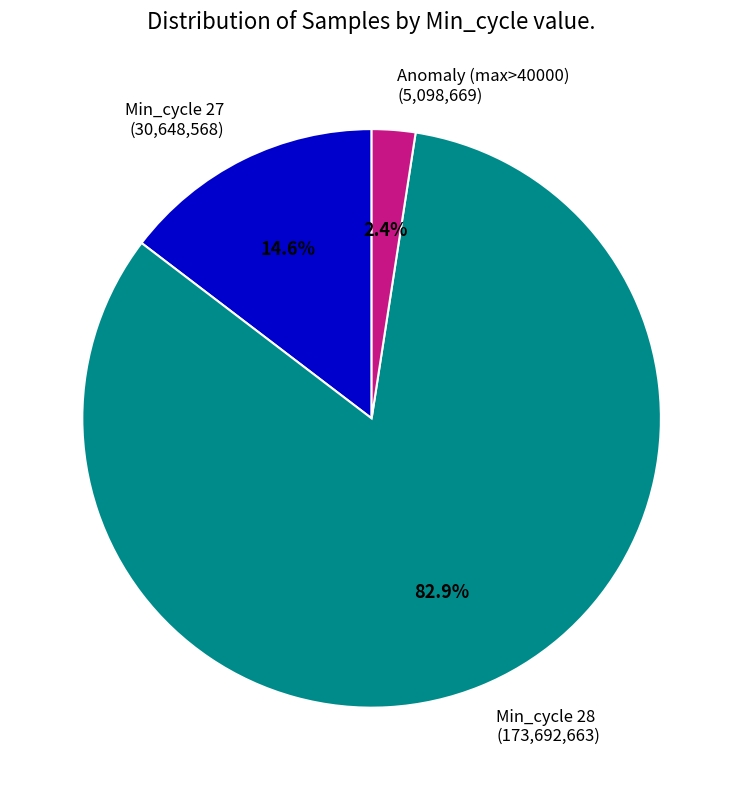

Which category accounts for the majority?

Min_cycle 28 (173,692,663)